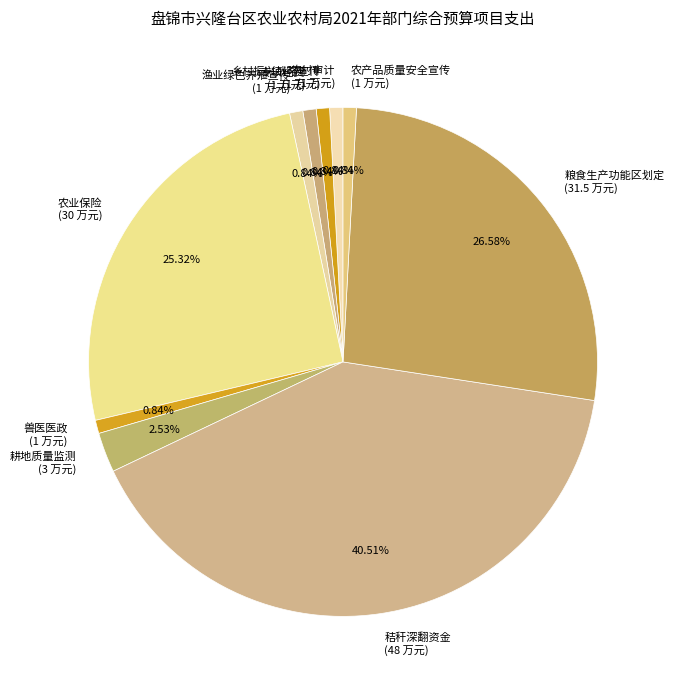

Does 农产品质量安全宣传 represent more than half of the total?

No